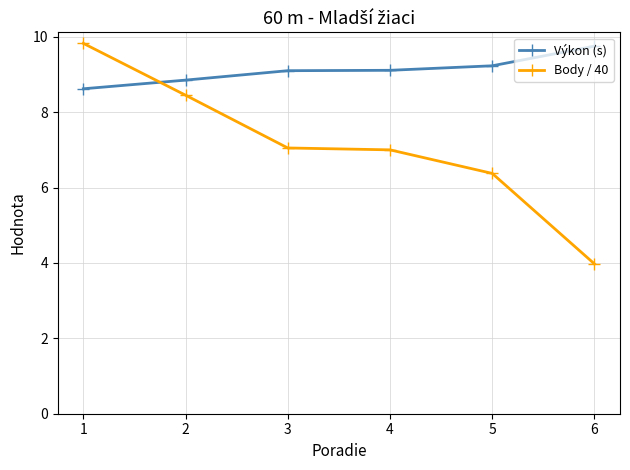

At 2, list the series in order from smallest to largest.

Body / 40, Výkon (s)